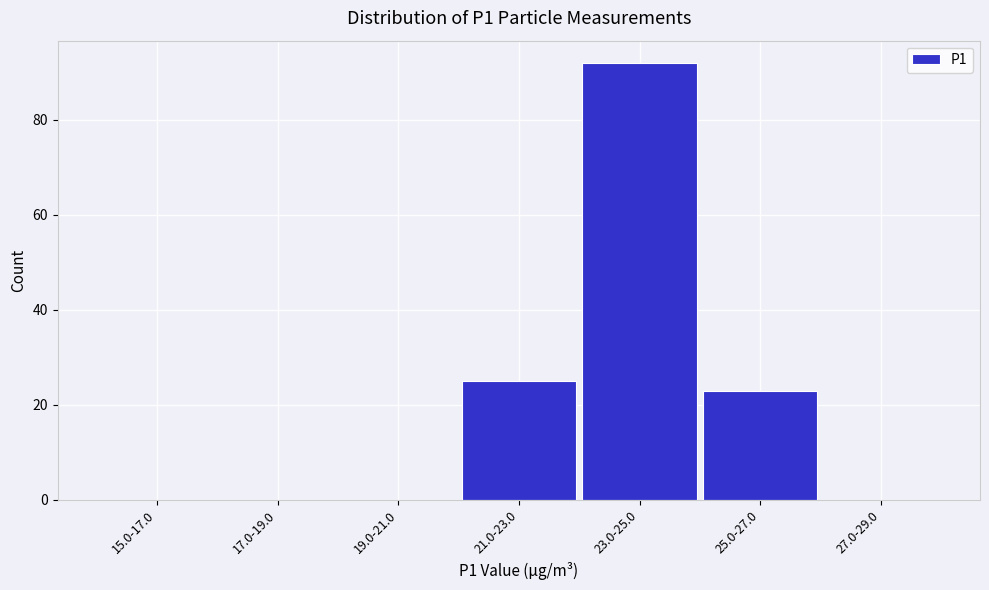

Reading left to right, transcribe all the data shown in this chart.

15.0-17.0=0	17.0-19.0=0	19.0-21.0=0	21.0-23.0=25	23.0-25.0=92	25.0-27.0=23	27.0-29.0=0